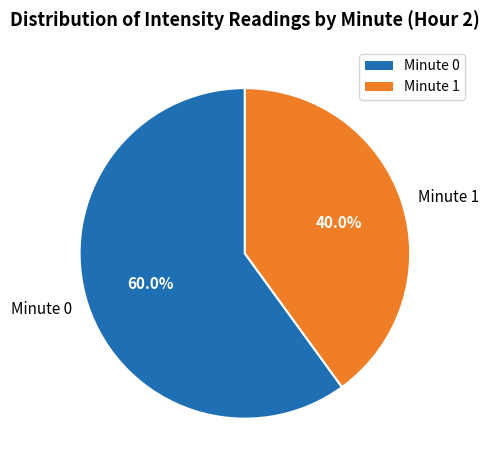

Combined, what portion of the pie is Minute 1 and Minute 0?

100.0%